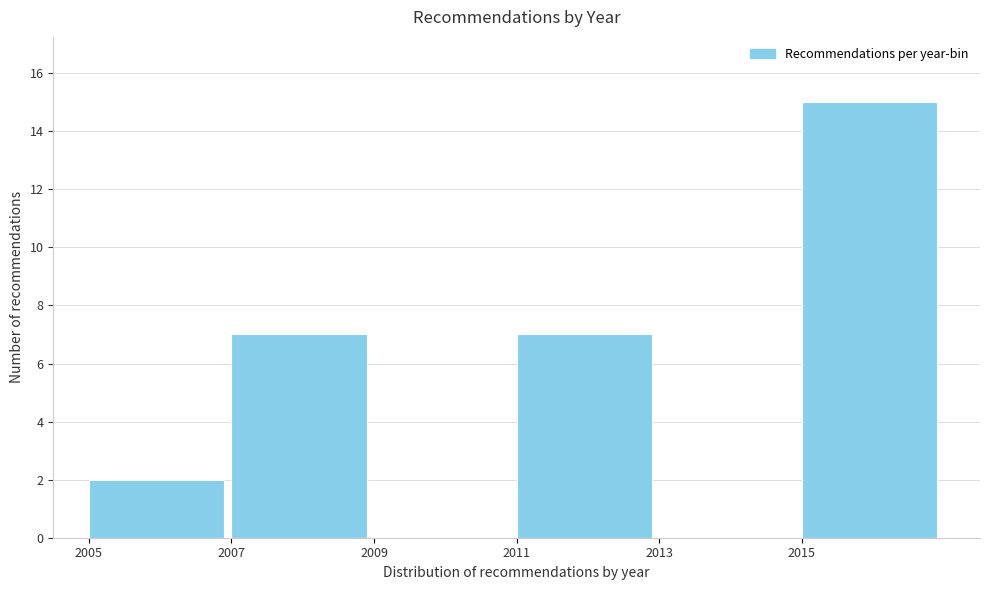

Reading left to right, transcribe this chart: for each bar, give the range it covers on the x-axis and its height. The values are not printed on the chart, so give them approximately, as read against the axis.

2005 to 2007: 2
2007 to 2009: 7
2009 to 2011: 0
2011 to 2013: 7
2013 to 2015: 0
2015 to 2017: 15